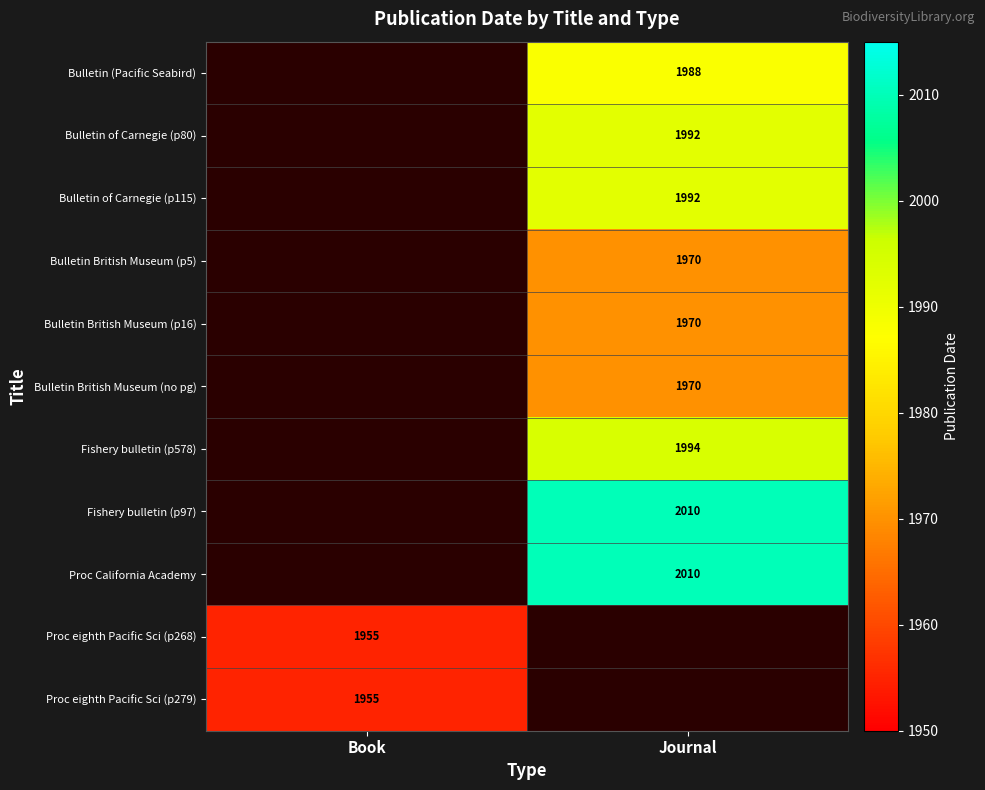

Is the value of Proc eighth Pacific Sci (p279) at Book greater than the value of Bulletin British Museum (no pg) at Journal?

No